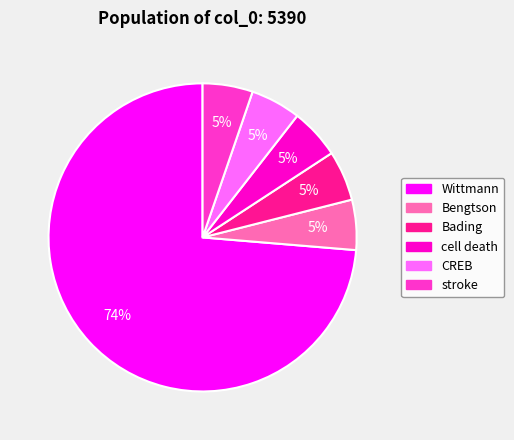

To the nearest percent, what is the average slice percentage?

17%